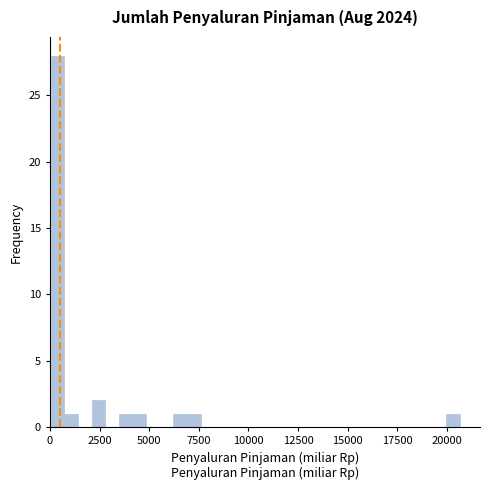

Around what value on the x-axis is the tallest bar? Give the approximate position of its centre, as read against the axis.

500